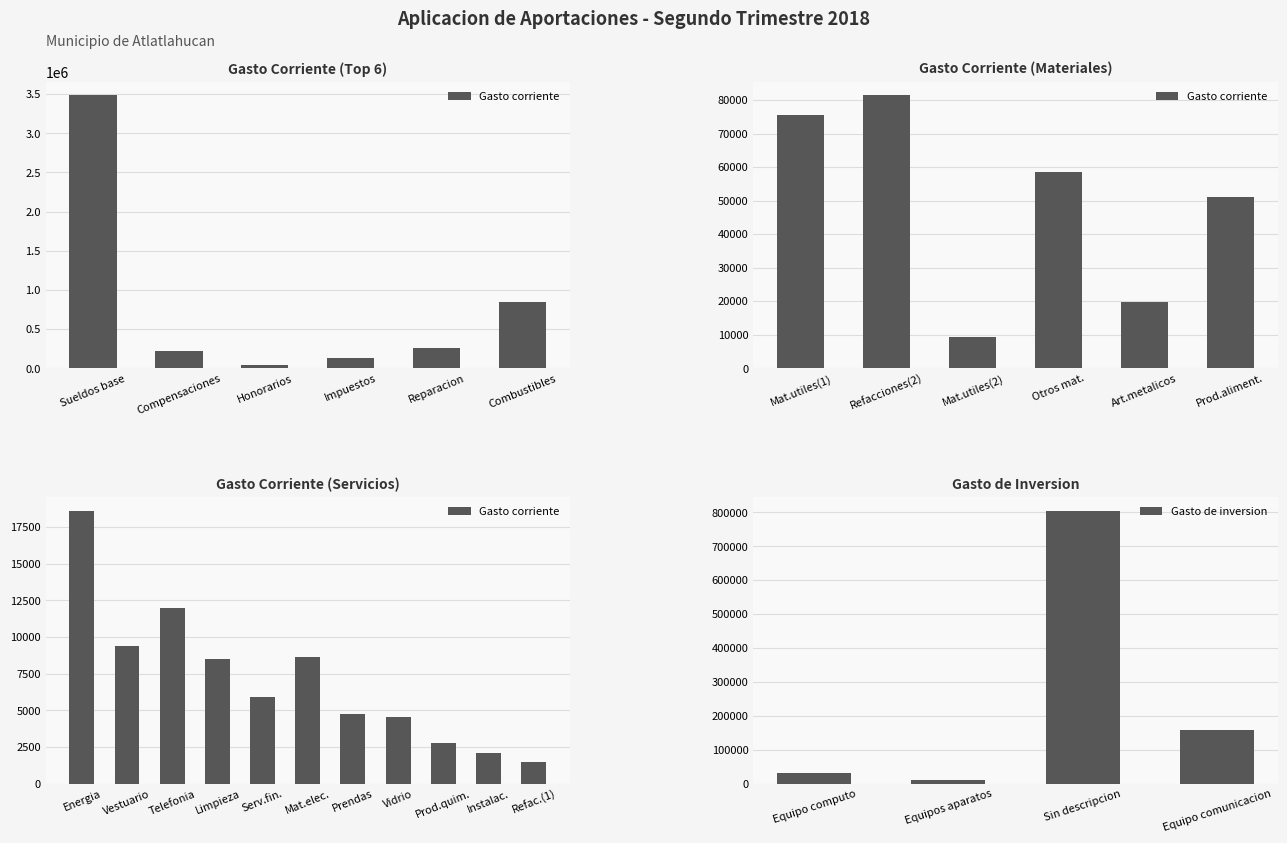

What are all the series names shown in the legend?

Gasto corriente, Gasto de inversion